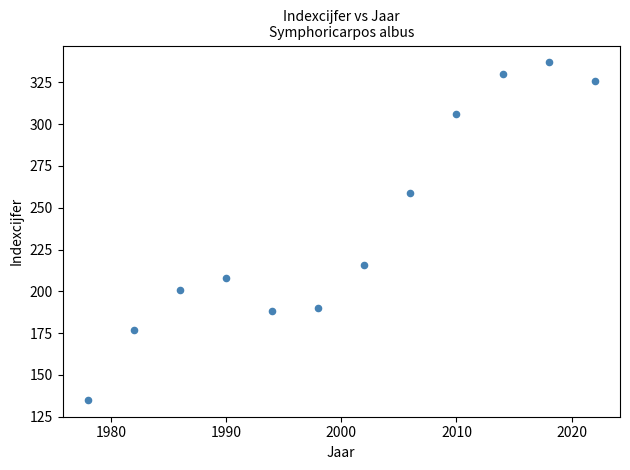

What is the average X value?

2000